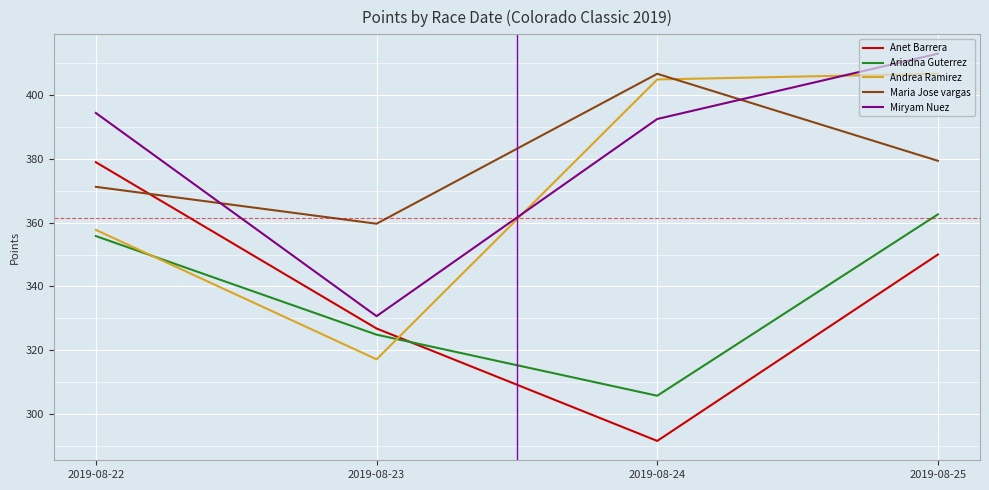

What is the spread (max minus min) of values at 2019-08-22?

38.5